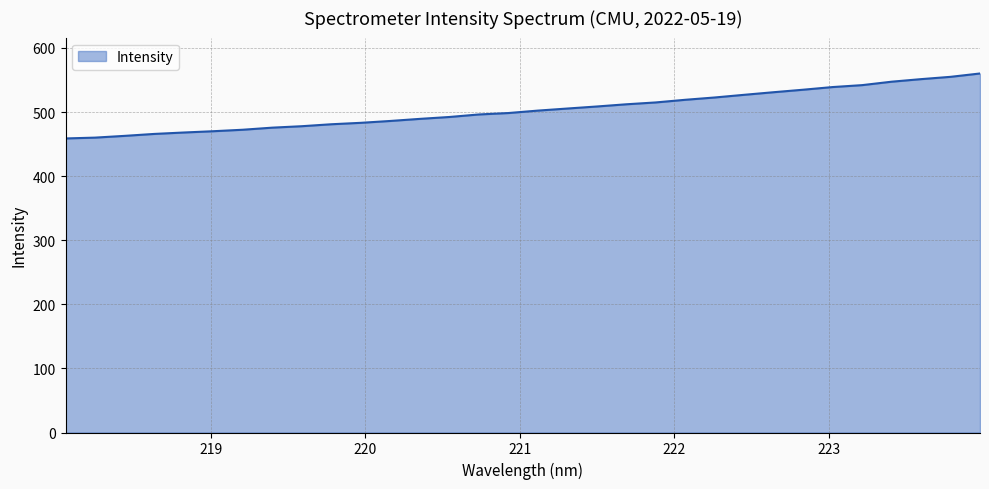

How many categories are shown in the chart?

32